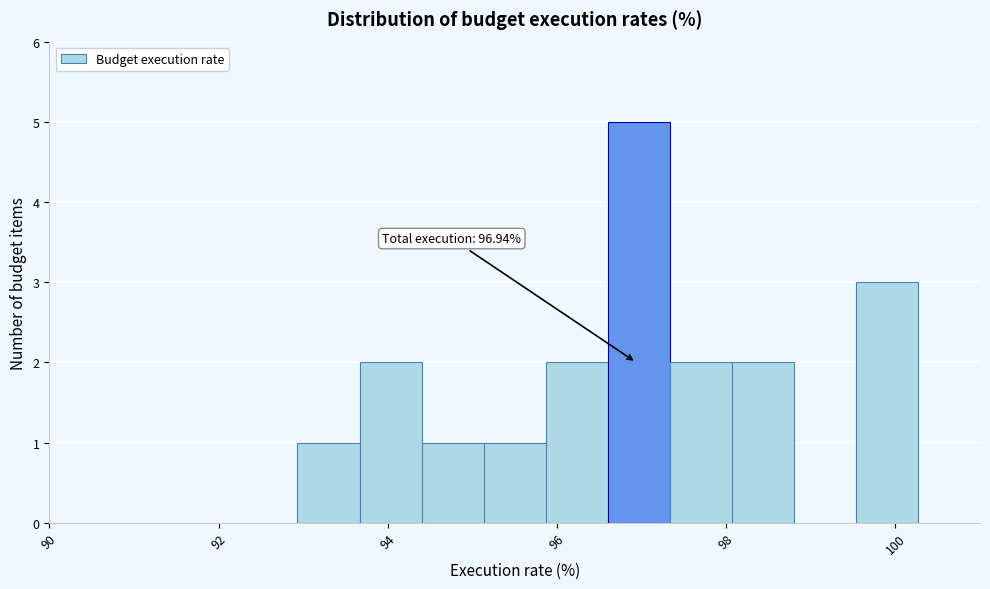

Read against the x-axis, roughly where is the centre of the tallest bar?

97.0